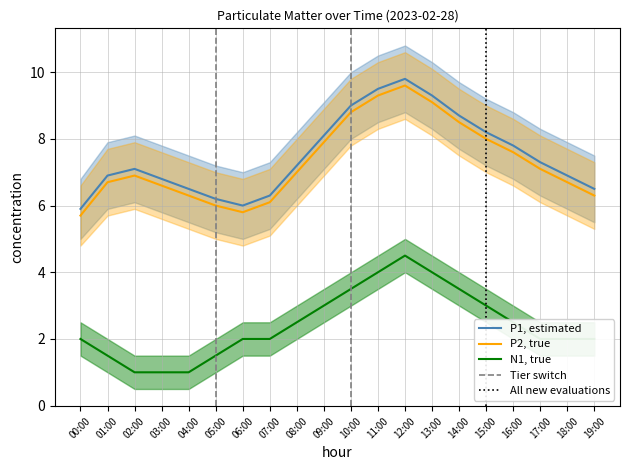

How many series are shown in this chart?

3